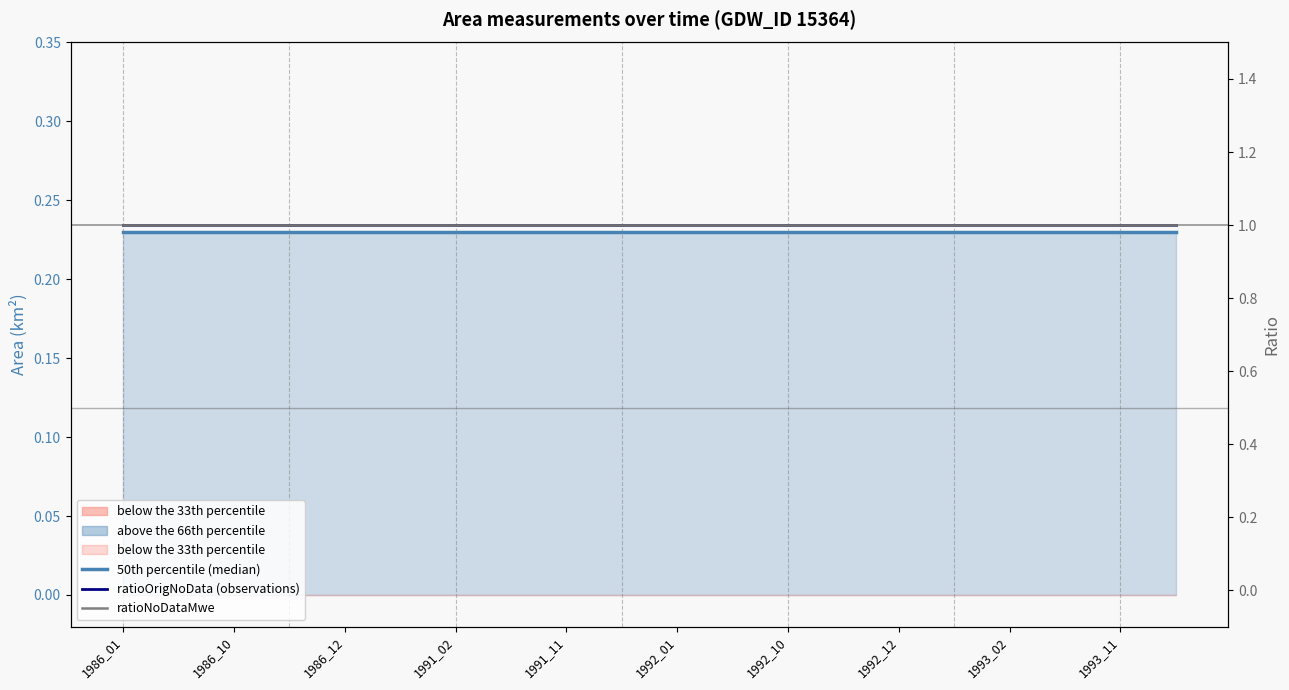

Where is ratioNoDataMwe nearest to the value 1?

1986_01